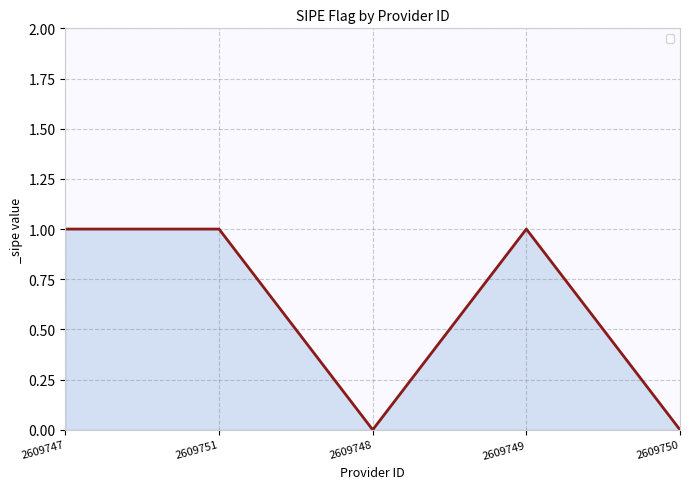

The value at 2609751 is 1. True or false?

True